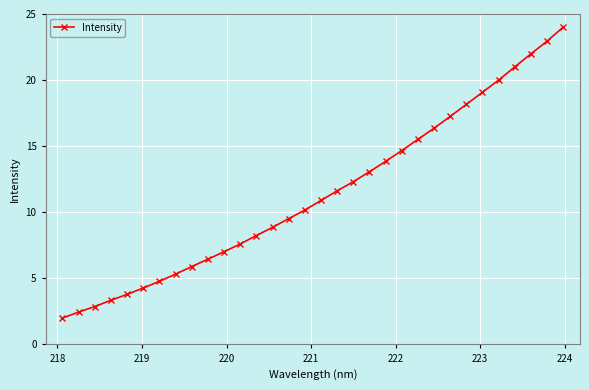

Reading left to right, list all the values displayed in this chart.

2.0	2.5	2.9	3.3	3.8	4.3	4.8	5.3	5.9	6.5	7.0	7.6	8.2	8.9	9.5	10.2	10.9	11.6	12.3	13.1	13.8	14.7	15.5	16.4	17.2	18.2	19.1	20.0	21.0	22.0	22.9	24.0